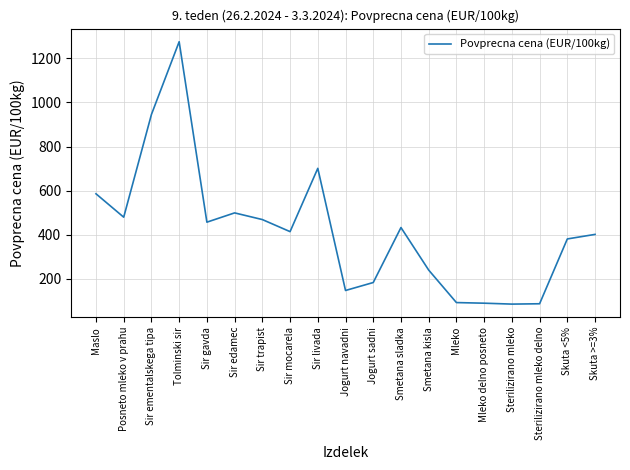

What is the difference between the values at Sterilizirano mleko delno and Sir edamec?

411.9